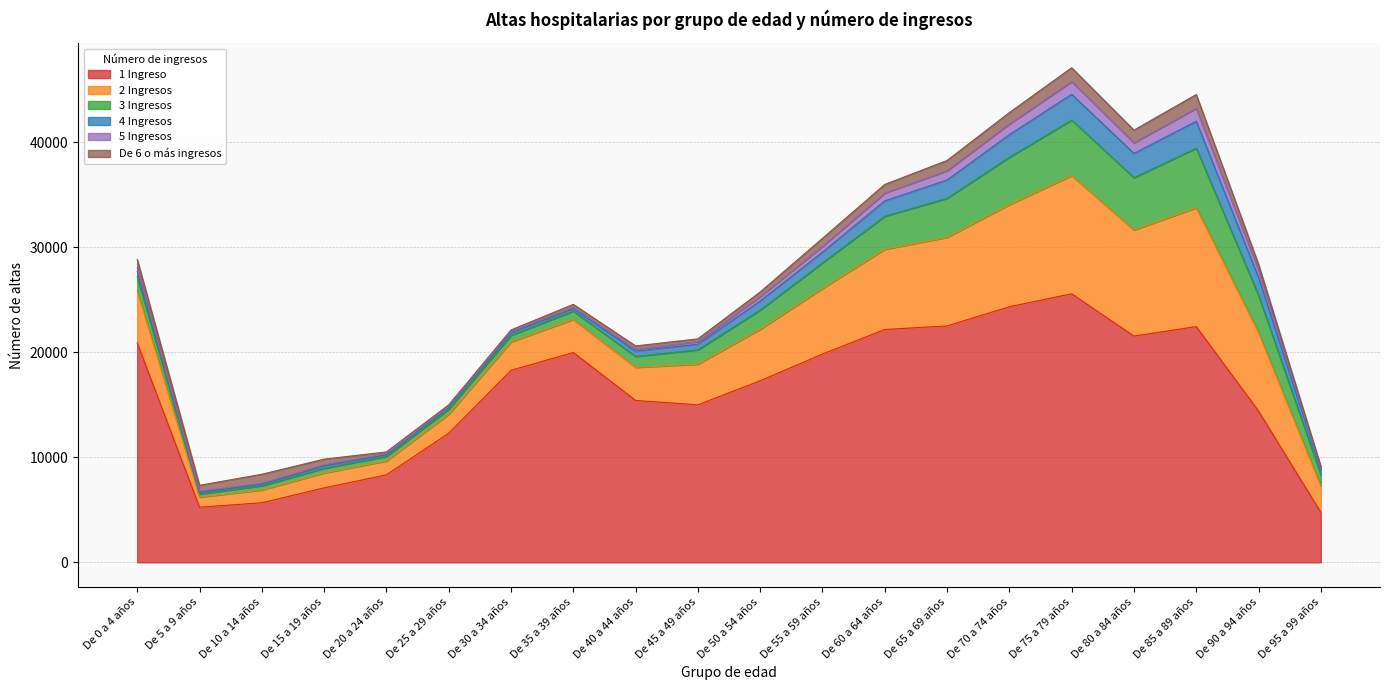

Does the chart have visible grid lines?

Yes